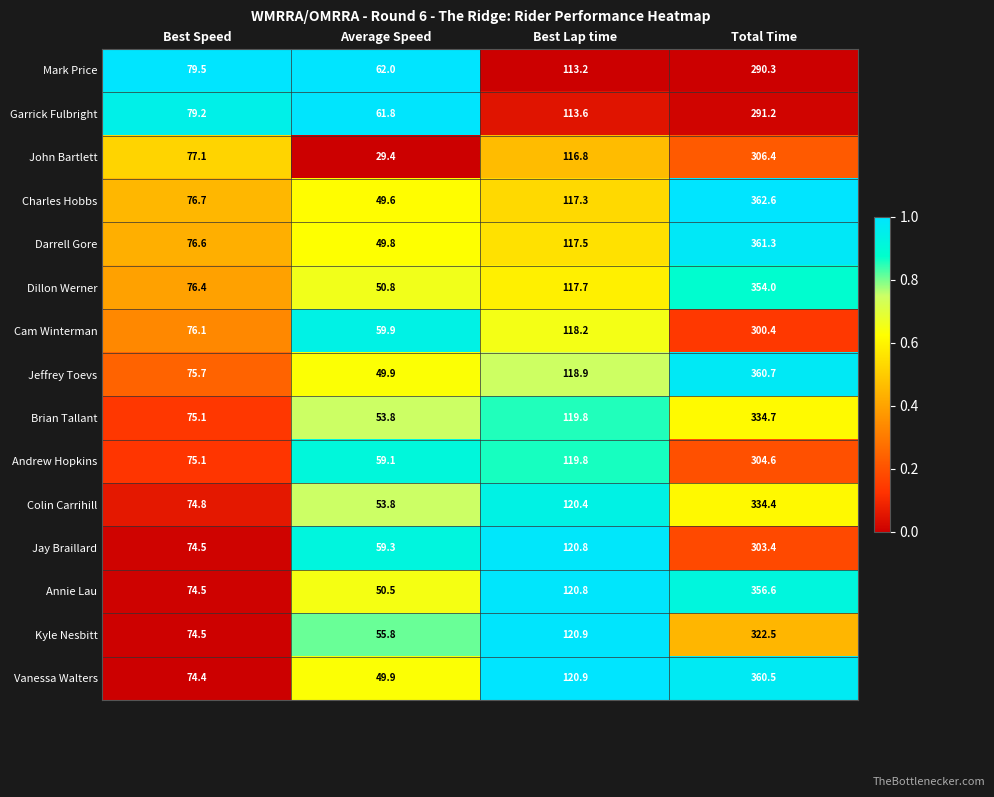

At which category is the sum across all series the highest?

Total Time